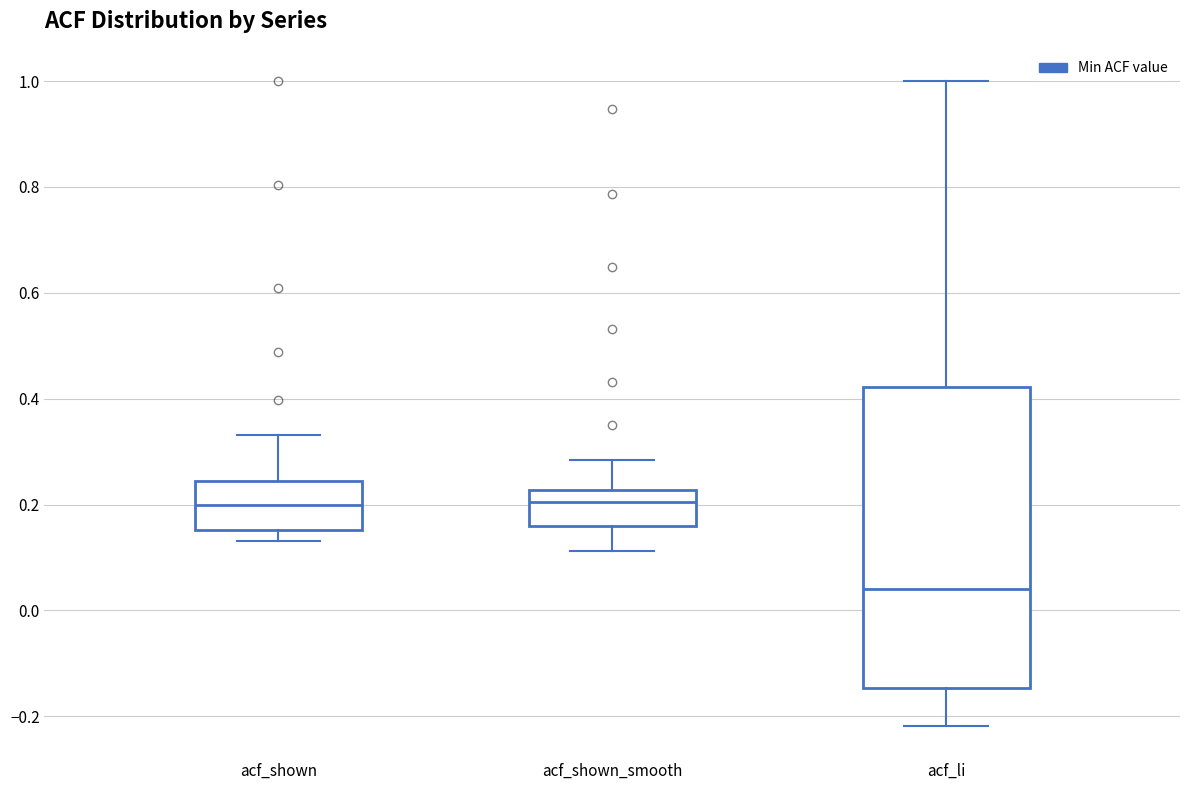

Comparing the boxes themselves (not the whiskers), which one is the tallest?

acf_li